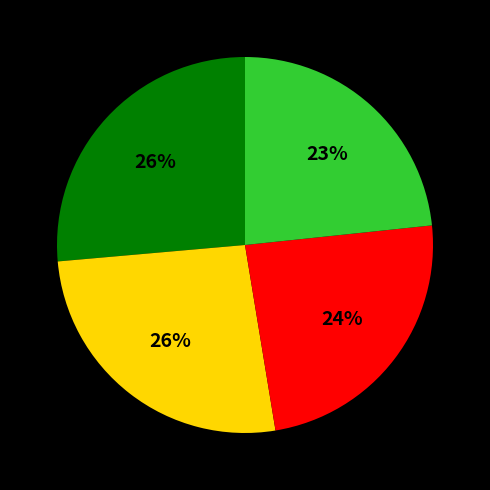

To the nearest percent, what is the average slice percentage?

25%